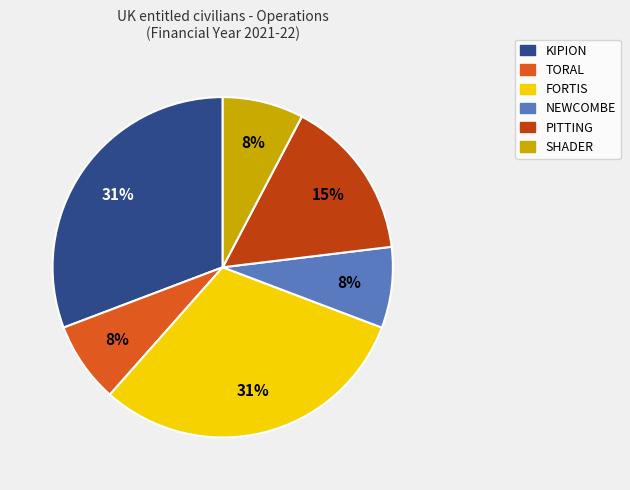

Does any single category account for the majority?

No